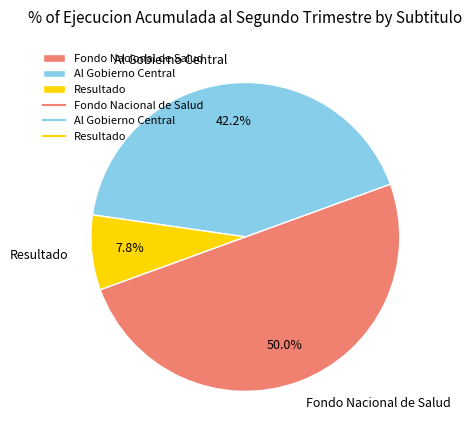

What is the smallest slice in the pie chart?

Resultado